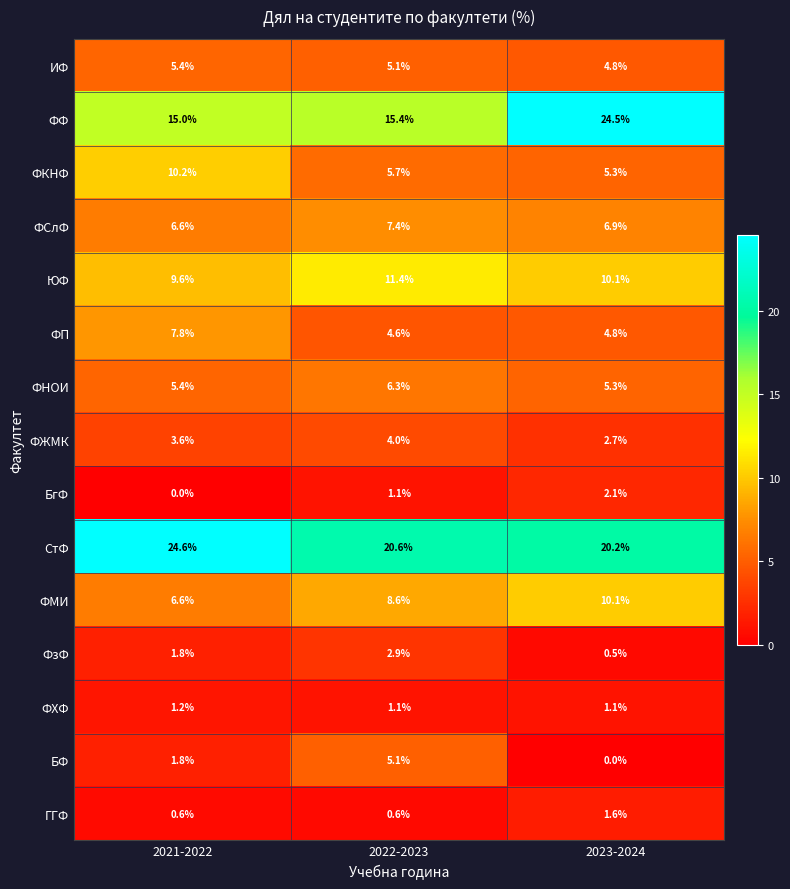

What is the sum of the БФ values at 2021-2022 and 2023-2024?

1.8